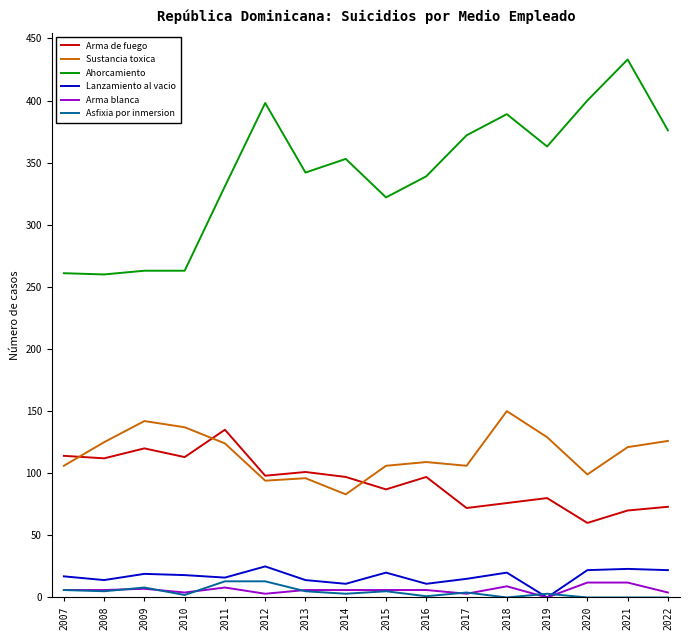

How many lines are shown in the chart?

6